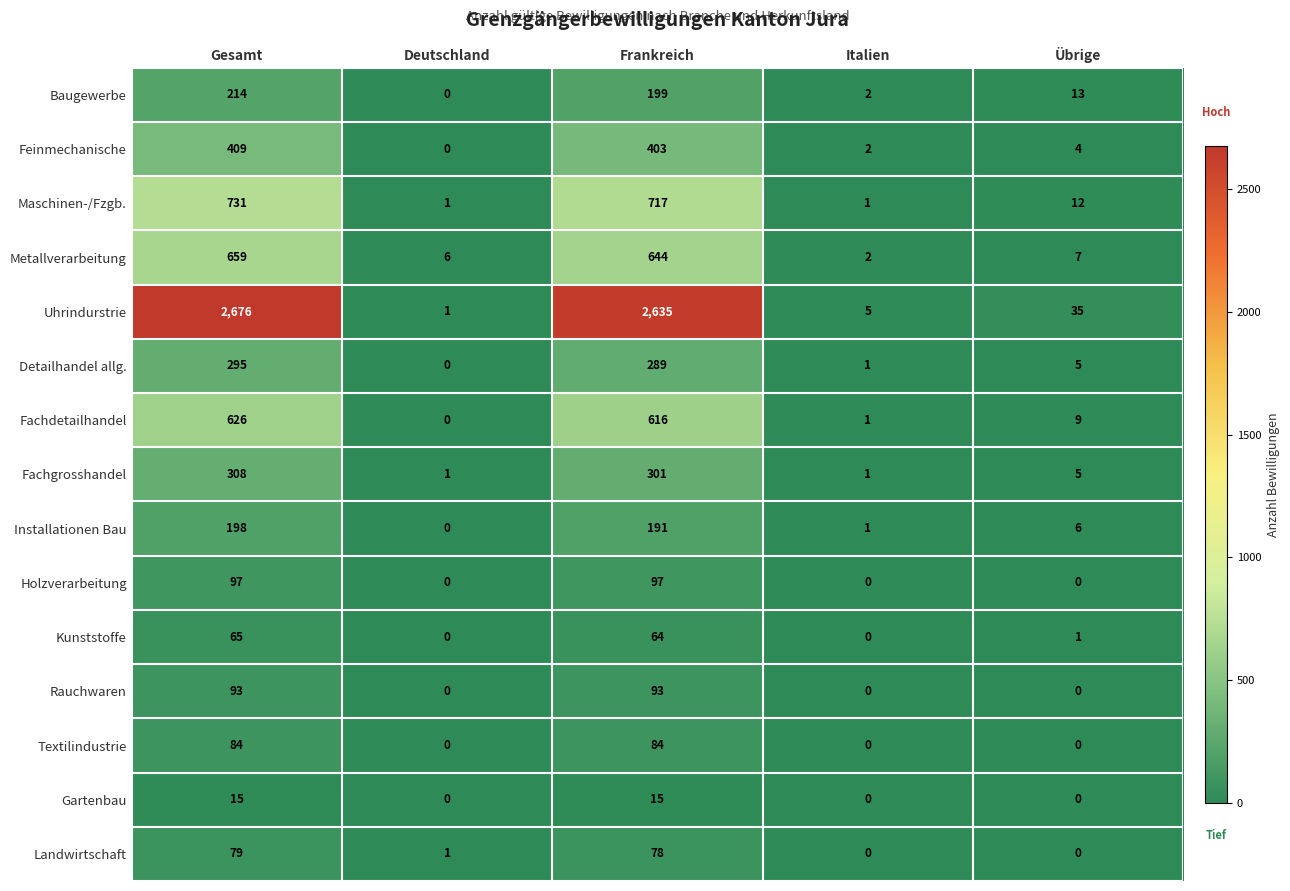

Count the number of data series in this chart.

15